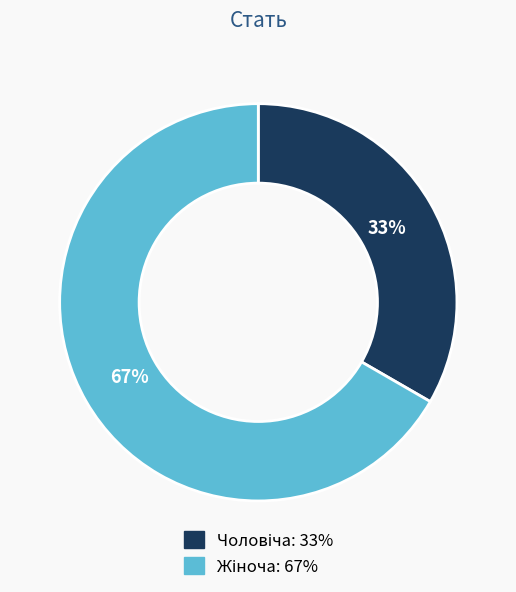

How many slices are in this pie chart?

2